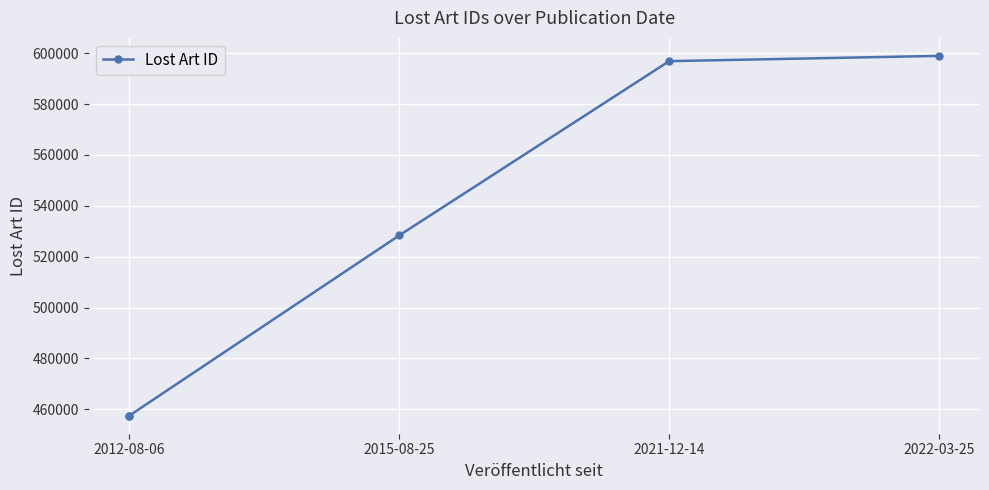

True or false: there are more than 2 points higher than both neighbors.

False